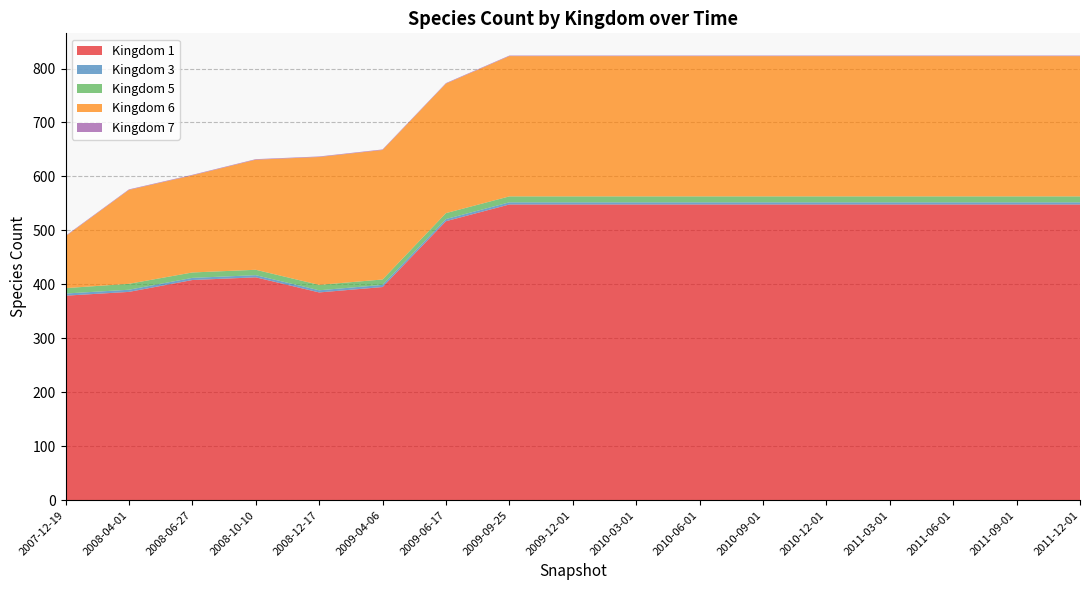

Reading left to right, transcribe all the data shown in this chart.

1: 2007-12-19=379	2008-04-01=386	2008-06-27=408	2008-10-10=413	2008-12-17=385	2009-04-06=395	2009-06-17=517	2009-09-25=548	2009-12-01=548	2010-03-01=548	2010-06-01=548	2010-09-01=548	2010-12-01=548	2011-03-01=548	2011-06-01=548	2011-09-01=548	2011-12-01=548
3: 2007-12-19=4	2008-04-01=4	2008-06-27=4	2008-10-10=4	2008-12-17=4	2009-04-06=4	2009-06-17=4	2009-09-25=4	2009-12-01=4	2010-03-01=4	2010-06-01=4	2010-09-01=4	2010-12-01=4	2011-03-01=4	2011-06-01=4	2011-09-01=4	2011-12-01=4
5: 2007-12-19=10	2008-04-01=11	2008-06-27=10	2008-10-10=10	2008-12-17=10	2009-04-06=10	2009-06-17=11	2009-09-25=11	2009-12-01=11	2010-03-01=11	2010-06-01=11	2010-09-01=11	2010-12-01=11	2011-03-01=11	2011-06-01=11	2011-09-01=11	2011-12-01=11
6: 2007-12-19=96	2008-04-01=174	2008-06-27=180	2008-10-10=204	2008-12-17=237	2009-04-06=240	2009-06-17=240	2009-09-25=260	2009-12-01=260	2010-03-01=260	2010-06-01=260	2010-09-01=260	2010-12-01=260	2011-03-01=260	2011-06-01=260	2011-09-01=260	2011-12-01=260
7: 2007-12-19=1	2008-04-01=1	2008-06-27=1	2008-10-10=1	2008-12-17=1	2009-04-06=1	2009-06-17=1	2009-09-25=1	2009-12-01=1	2010-03-01=1	2010-06-01=1	2010-09-01=1	2010-12-01=1	2011-03-01=1	2011-06-01=1	2011-09-01=1	2011-12-01=1